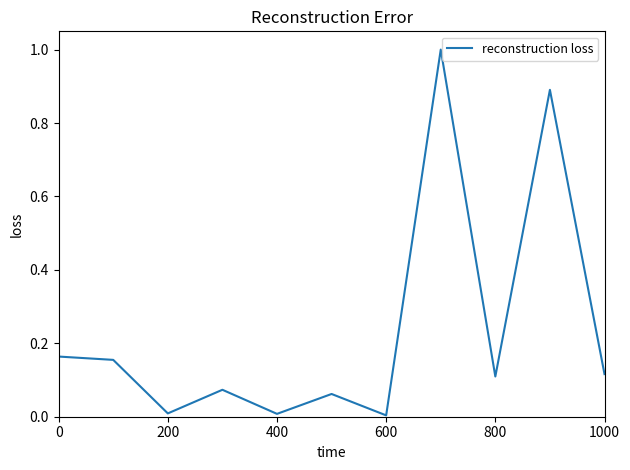

What is the maximum value shown in the chart?

1.0